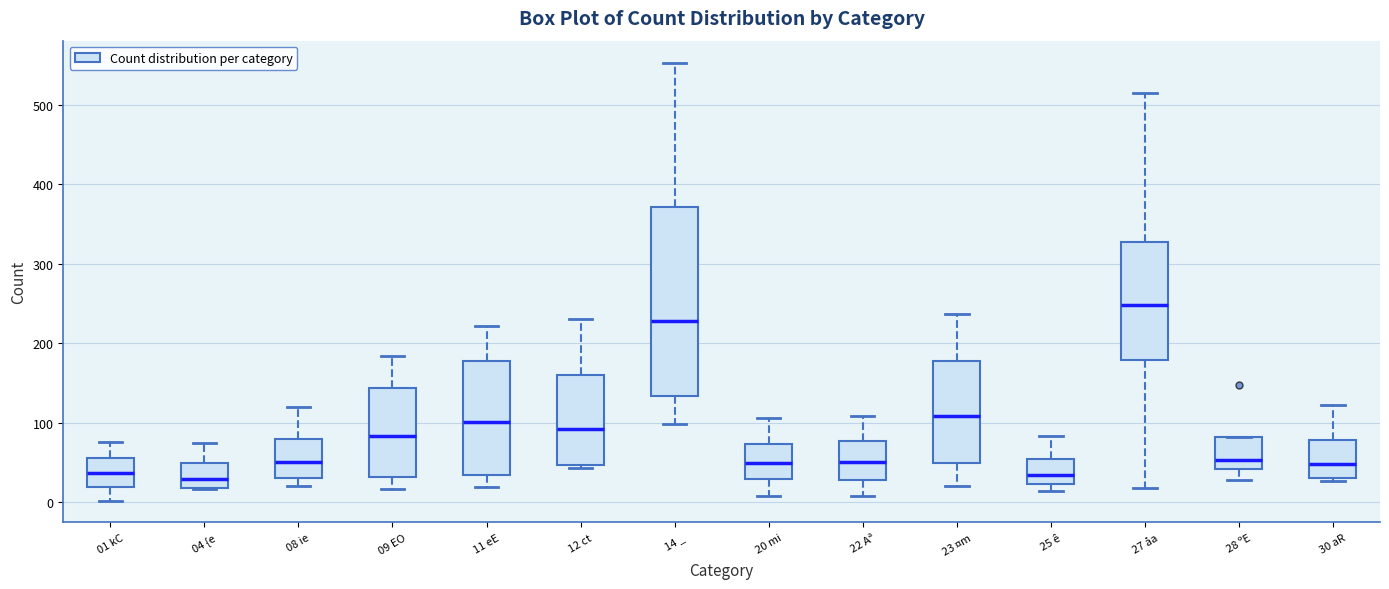

Reading left to right, read every box against the y-axis: the position of its median line, the range the box covers, and the ends of its whiskers. The values are not printed on the chart, so give them approximately, as read against the axis.

01 kC: median 40, box 20 to 60, whiskers 0 to 80
04 {e: median 30, box 20 to 50, whiskers 20 to 80
08 ie: median 50, box 30 to 80, whiskers 20 to 120
09 EO: median 80, box 30 to 140, whiskers 20 to 180
11 eE: median 100, box 30 to 180, whiskers 20 to 220
12 ct: median 90, box 50 to 160, whiskers 40 to 230
14 _: median 230, box 130 to 370, whiskers 100 to 550
20 mi: median 50, box 30 to 70, whiskers 10 to 110
22 Aª: median 50, box 30 to 80, whiskers 10 to 110
23 ¤m: median 110, box 50 to 180, whiskers 20 to 240
25 ê: median 30, box 20 to 50, whiskers 10 to 80
27 åa: median 250, box 180 to 330, whiskers 20 to 520
28 ºE: median 50, box 40 to 80, whiskers 30 to 80
30 aR: median 50, box 30 to 80, whiskers 30 to 120